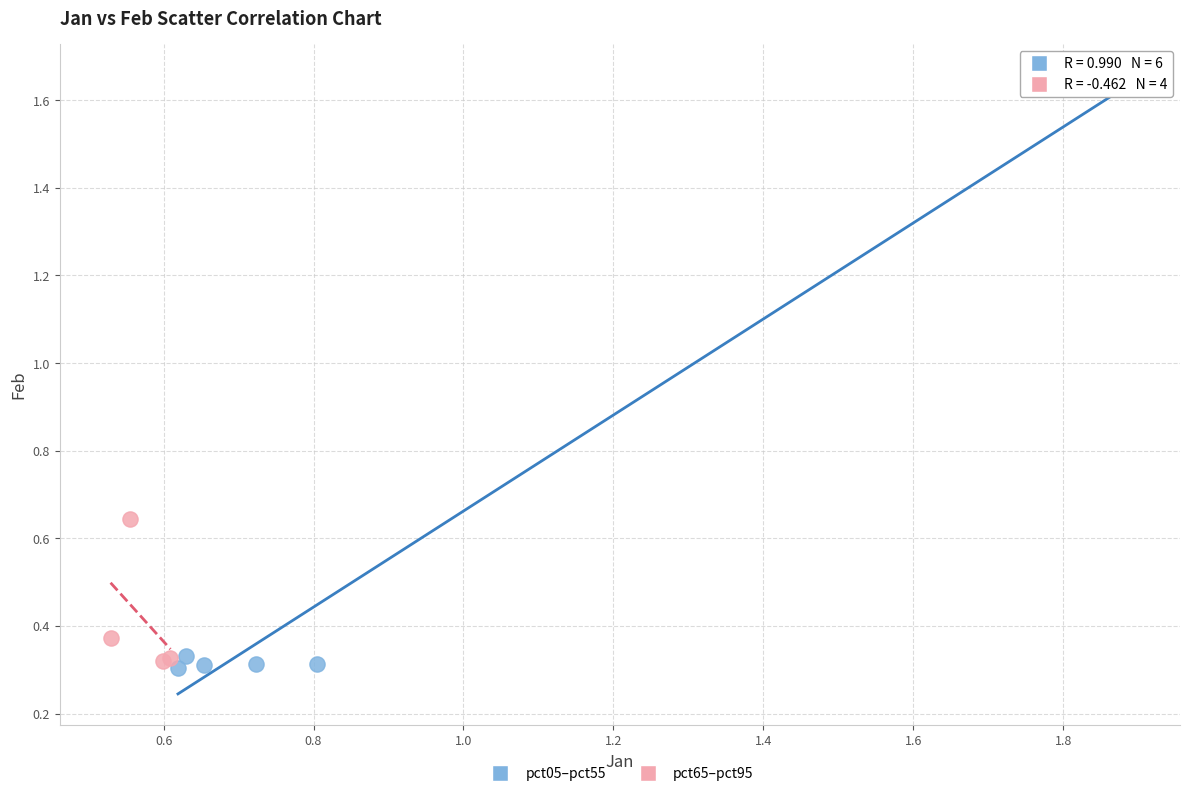

Which series has the widest spread of Y values?

pct05–pct55